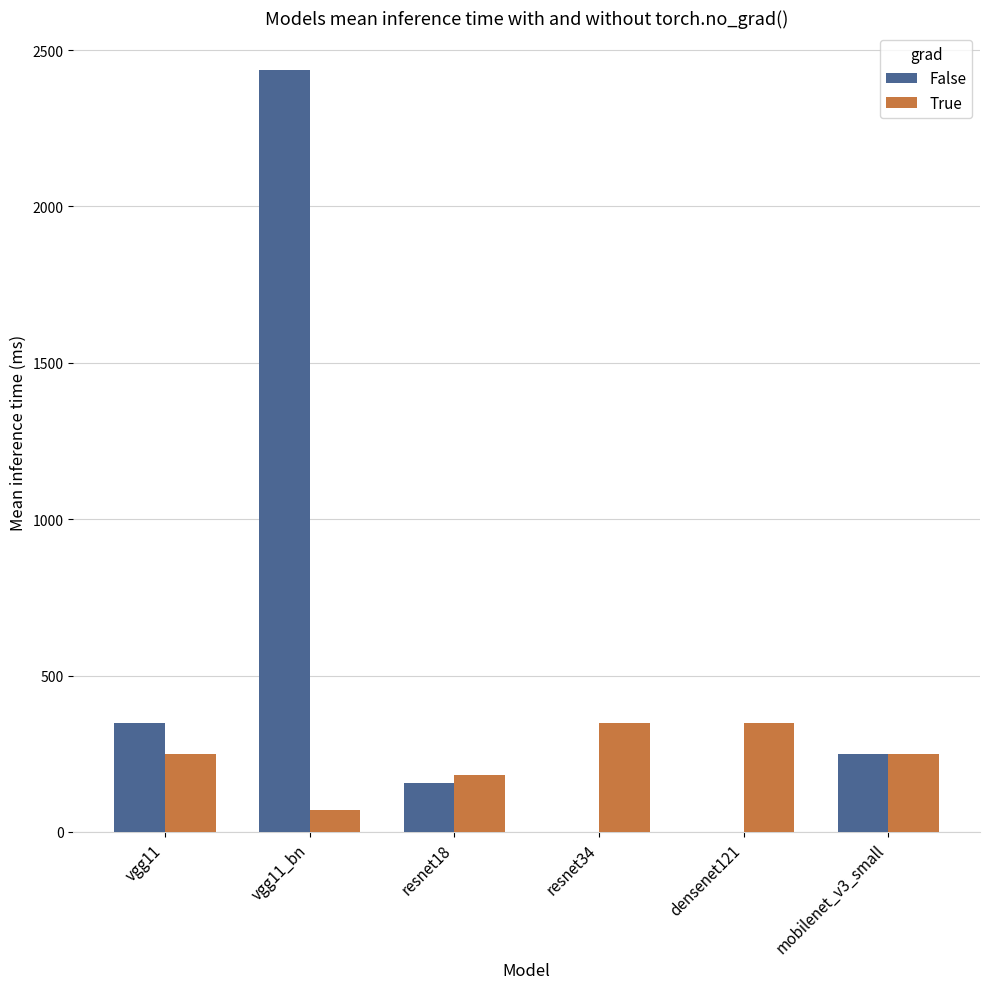

Which series has the largest total across all categories?

False